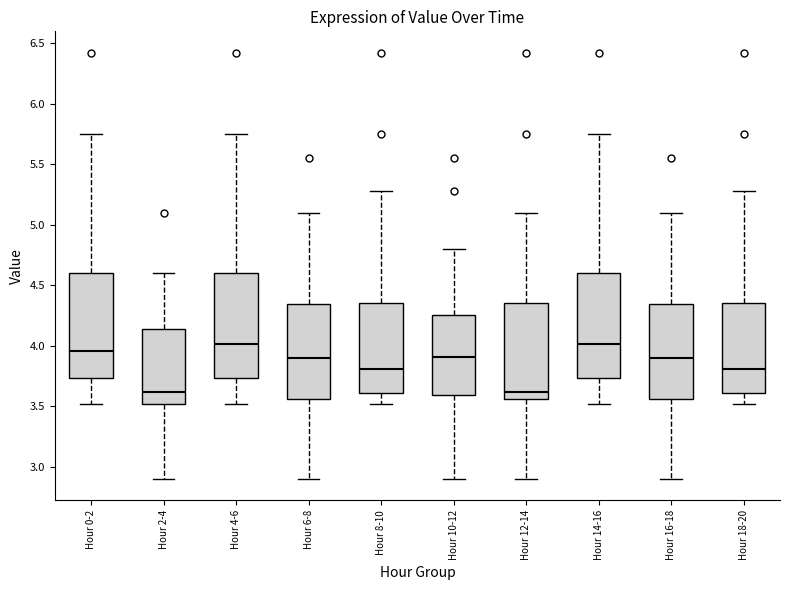

Reading left to right, read every box against the y-axis: the position of its median line, the range the box covers, and the ends of its whiskers. The values are not printed on the chart, so give them approximately, as read against the axis.

Hour 0-2: median 3.95, box 3.75 to 4.60, whiskers 3.50 to 5.75
Hour 2-4: median 3.60, box 3.50 to 4.15, whiskers 2.90 to 4.60
Hour 4-6: median 4.00, box 3.75 to 4.60, whiskers 3.50 to 5.75
Hour 6-8: median 3.90, box 3.55 to 4.35, whiskers 2.90 to 5.10
Hour 8-10: median 3.80, box 3.60 to 4.35, whiskers 3.50 to 5.30
Hour 10-12: median 3.90, box 3.60 to 4.25, whiskers 2.90 to 4.80
Hour 12-14: median 3.60, box 3.55 to 4.35, whiskers 2.90 to 5.10
Hour 14-16: median 4.00, box 3.75 to 4.60, whiskers 3.50 to 5.75
Hour 16-18: median 3.90, box 3.55 to 4.35, whiskers 2.90 to 5.10
Hour 18-20: median 3.80, box 3.60 to 4.35, whiskers 3.50 to 5.30